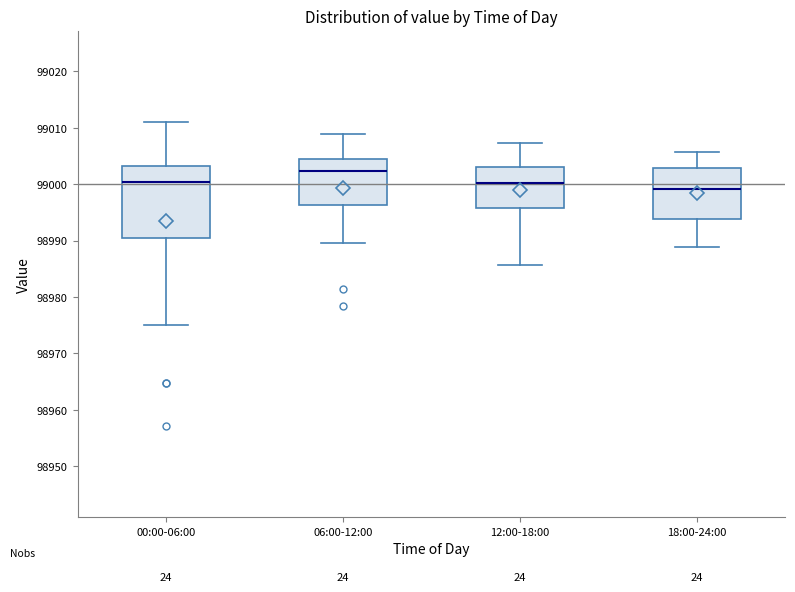

Reading left to right, transcribe this box plot: for each box, give where its median line is, the range the box spans, and where its two whiskers end, as read against the y-axis. The values are not printed on the chart, so give them approximately, as read against the axis.

00:00-06:00: median 99000, box 98990 to 99003, whiskers 98975 to 99011
06:00-12:00: median 99002, box 98996 to 99004, whiskers 98990 to 99009
12:00-18:00: median 99000, box 98996 to 99003, whiskers 98986 to 99007
18:00-24:00: median 98999, box 98994 to 99003, whiskers 98989 to 99006